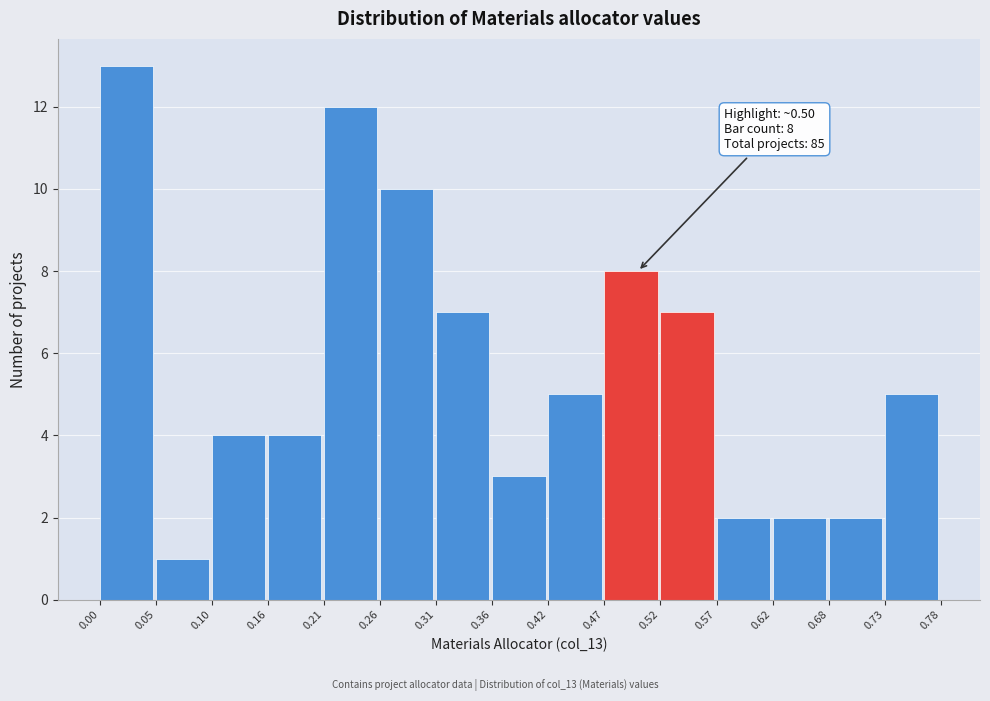

Which range on the x-axis has the tallest bar?

0.00 to 0.05